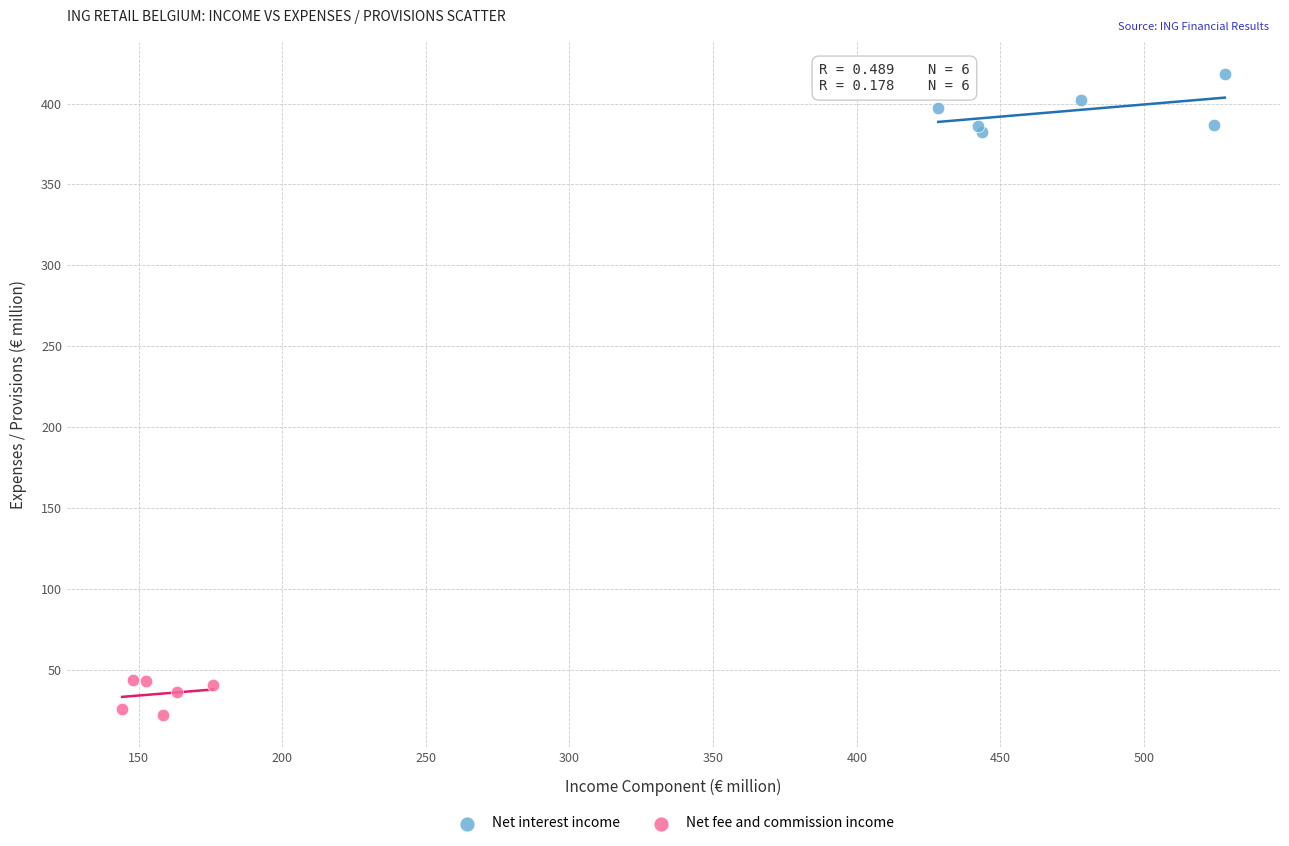

Which series reaches the minimum Y coordinate?

Net fee and commission income